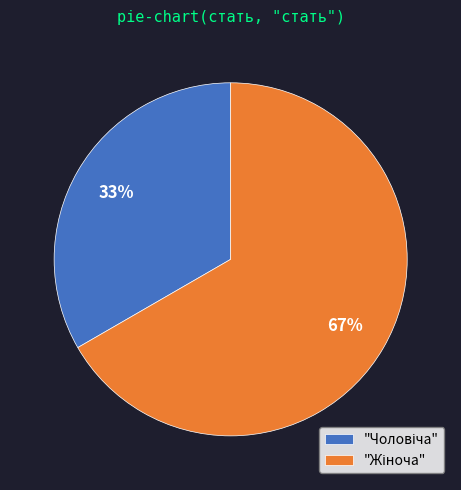

Is there a majority slice in this chart?

Yes